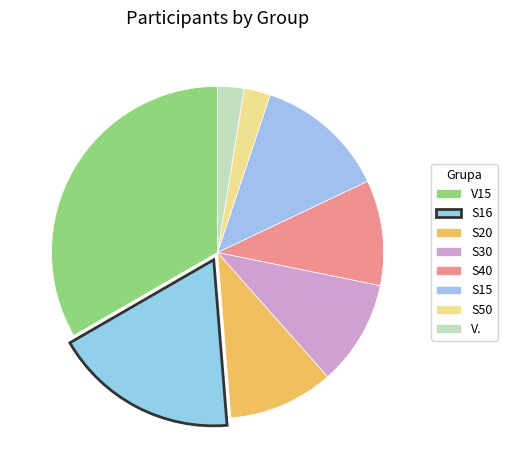

How many slices are in this pie chart?

8